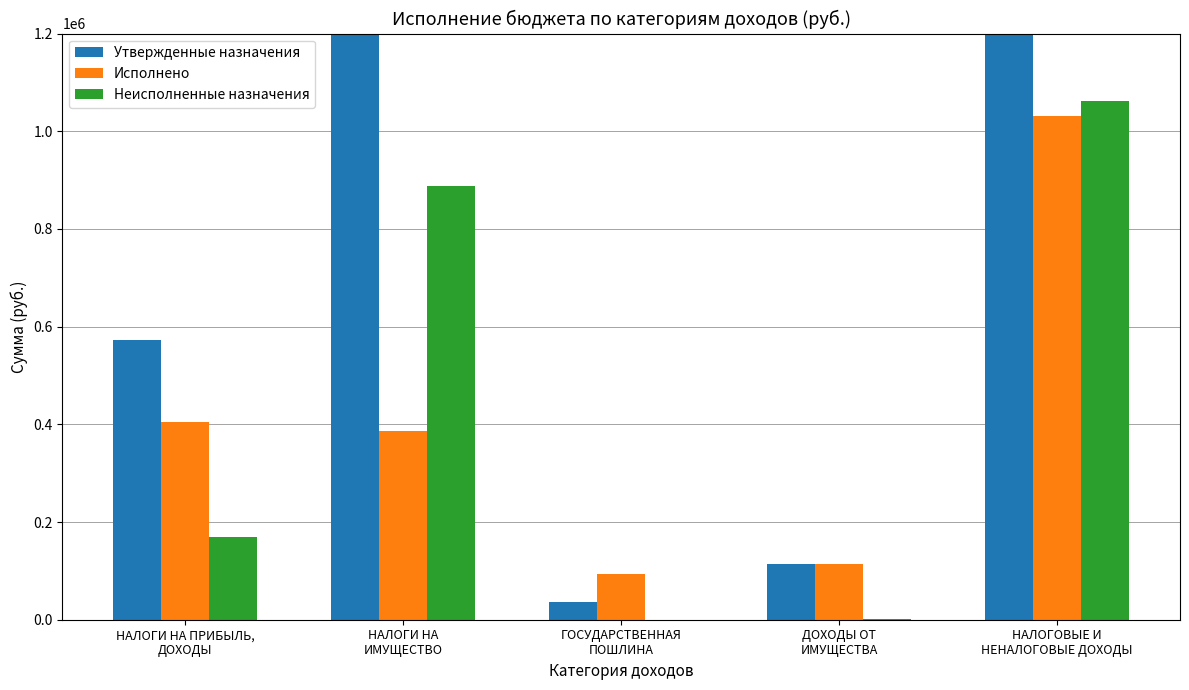

How many bars are there in total?

15